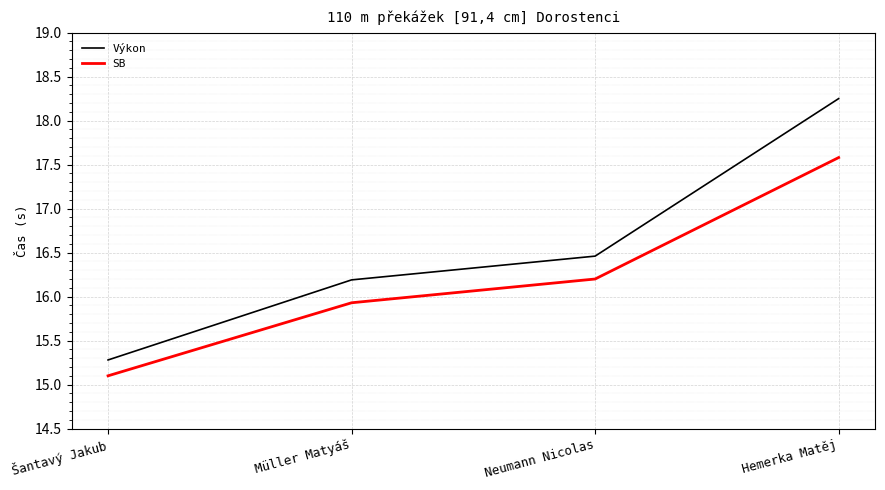

What is the smallest value displayed?

15.1